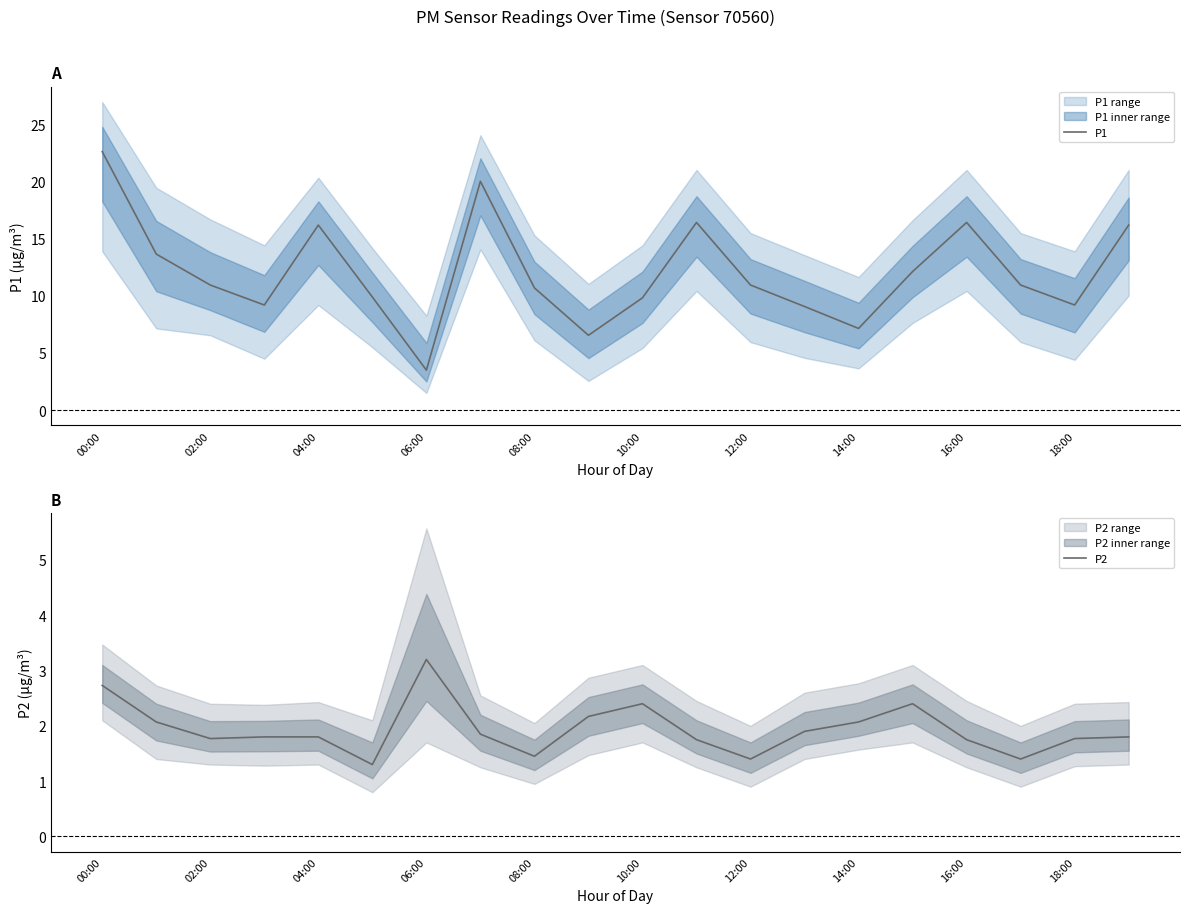

The value of P1 at 14:00 is 7.2. True or false?

True